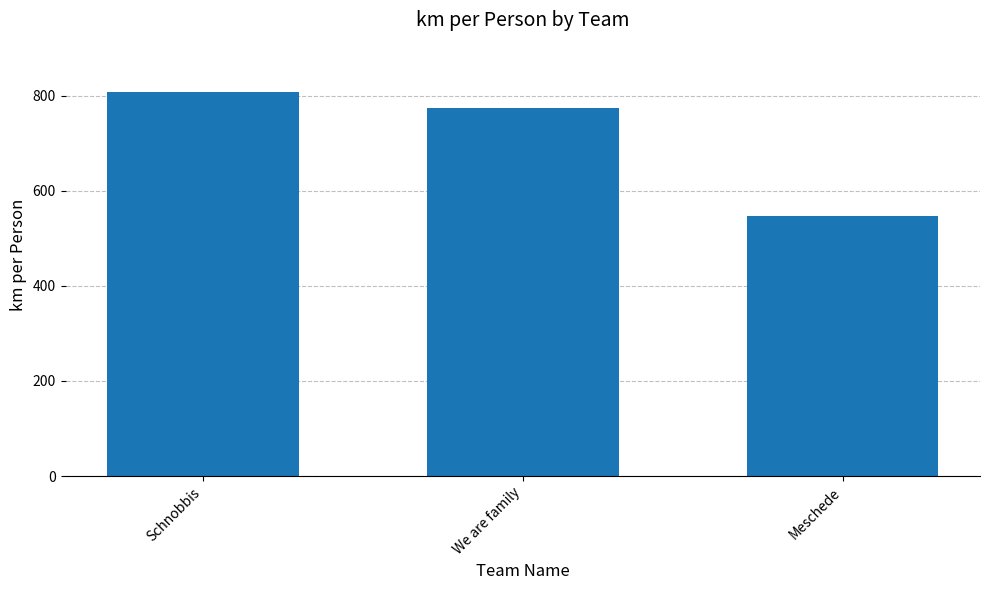

What is the label of the 1st bar from the left?

Schnobbis